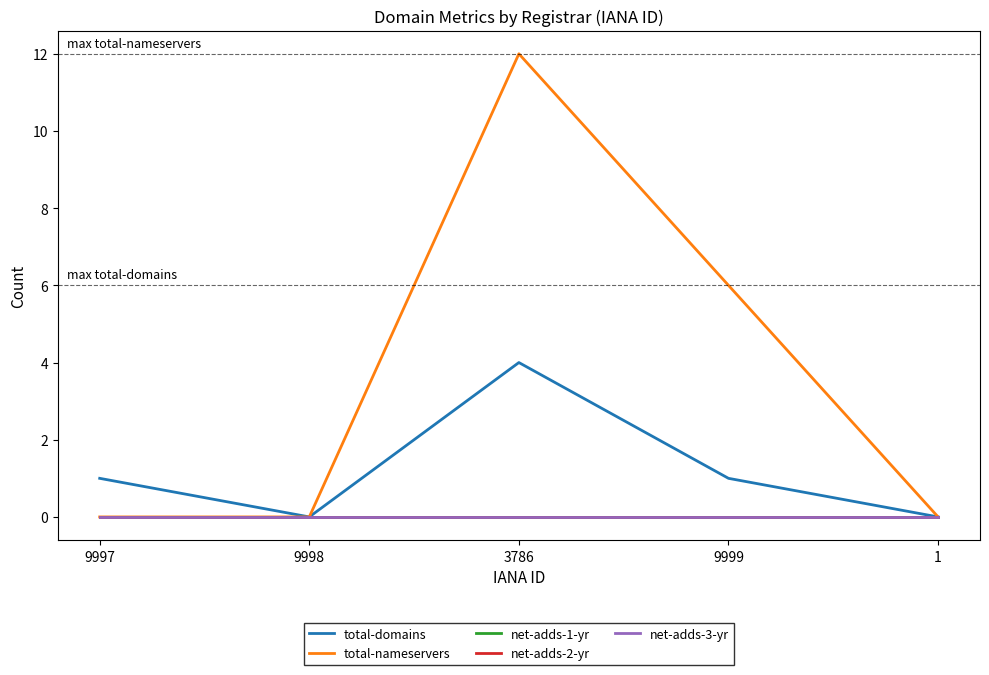

What is the label of the 2nd point from the right?

9999